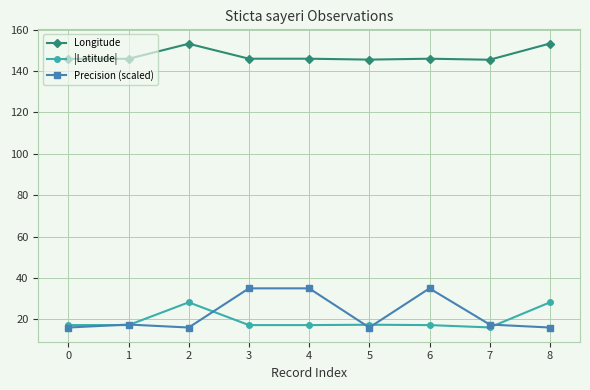

The value of |Latitude| at 4 is 27.7. True or false?

False